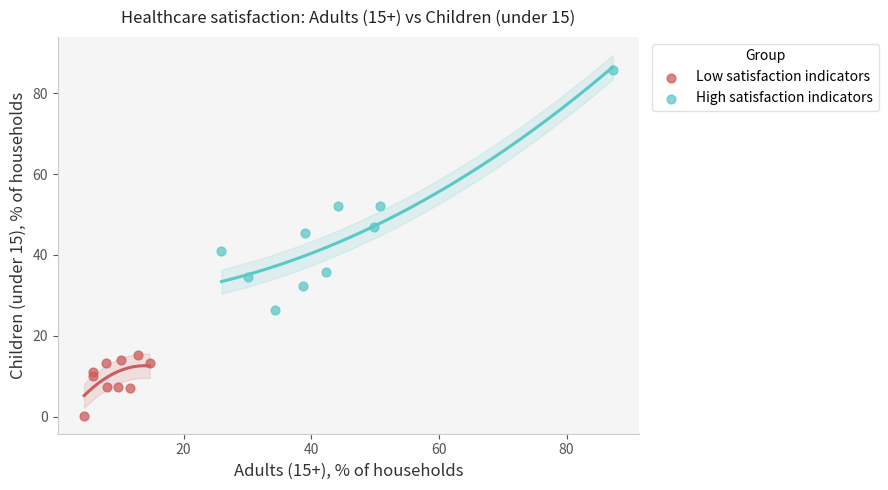

Which series contains the lowest Y value?

Low satisfaction indicators